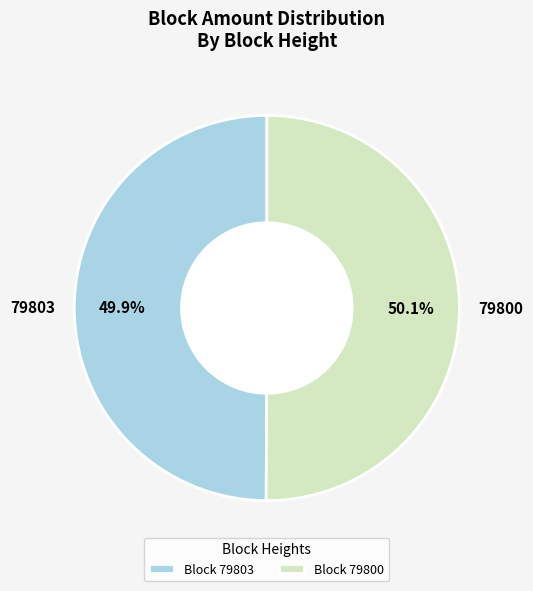

What is the ratio of the value at 79803 to the value at 79800?

1.0